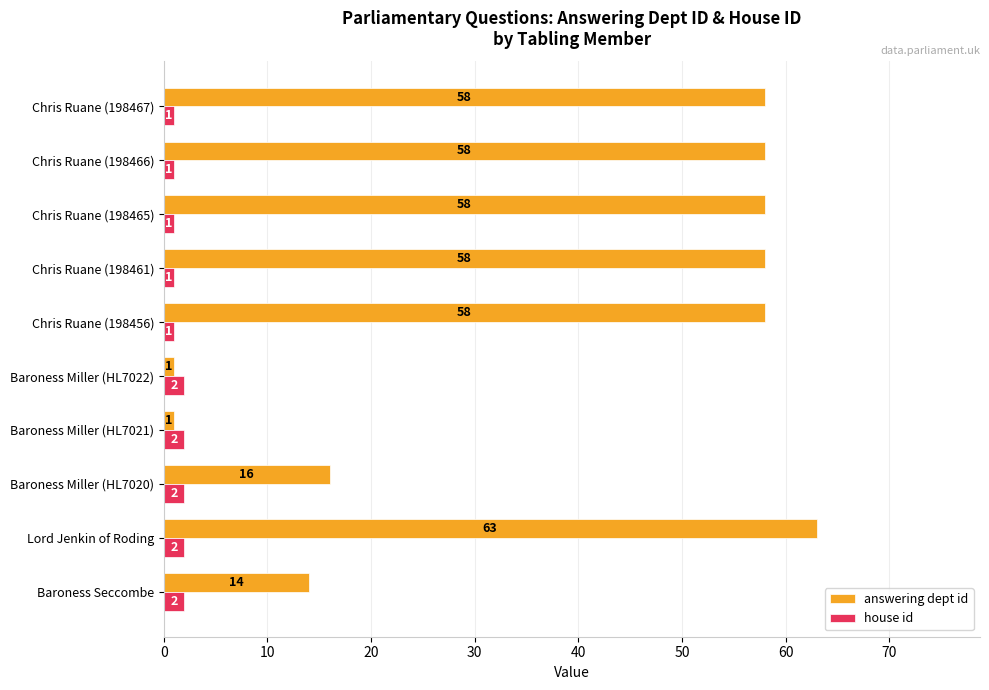

At which label is answering dept id closest to 32?

Baroness Miller (HL7020)